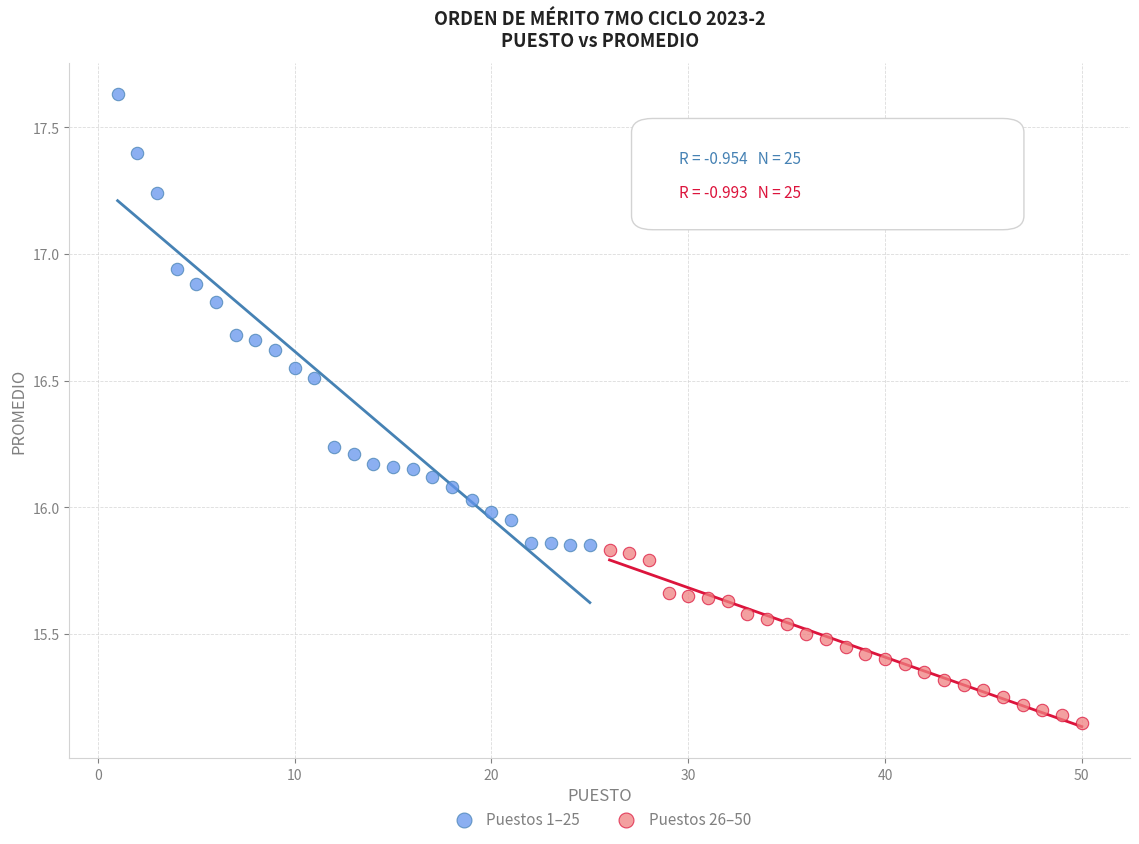

Which series reaches the maximum Y coordinate?

Puestos 1–25